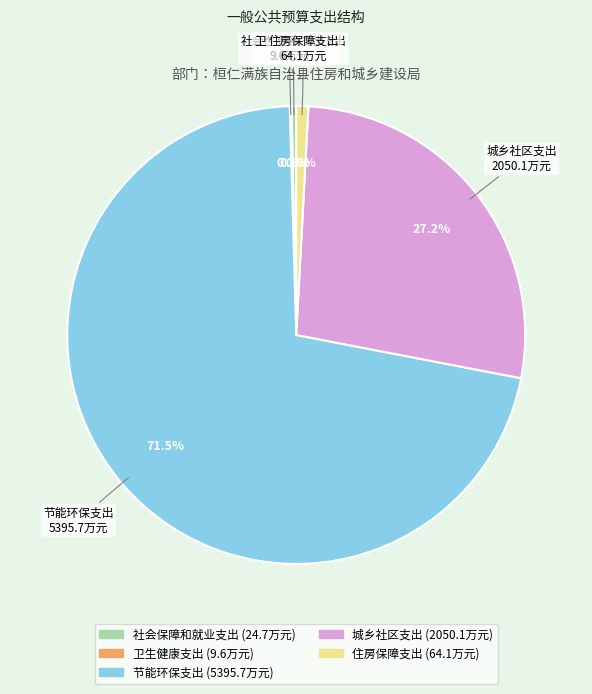

What portion of the pie excludes 城乡社区支出?

72.8%